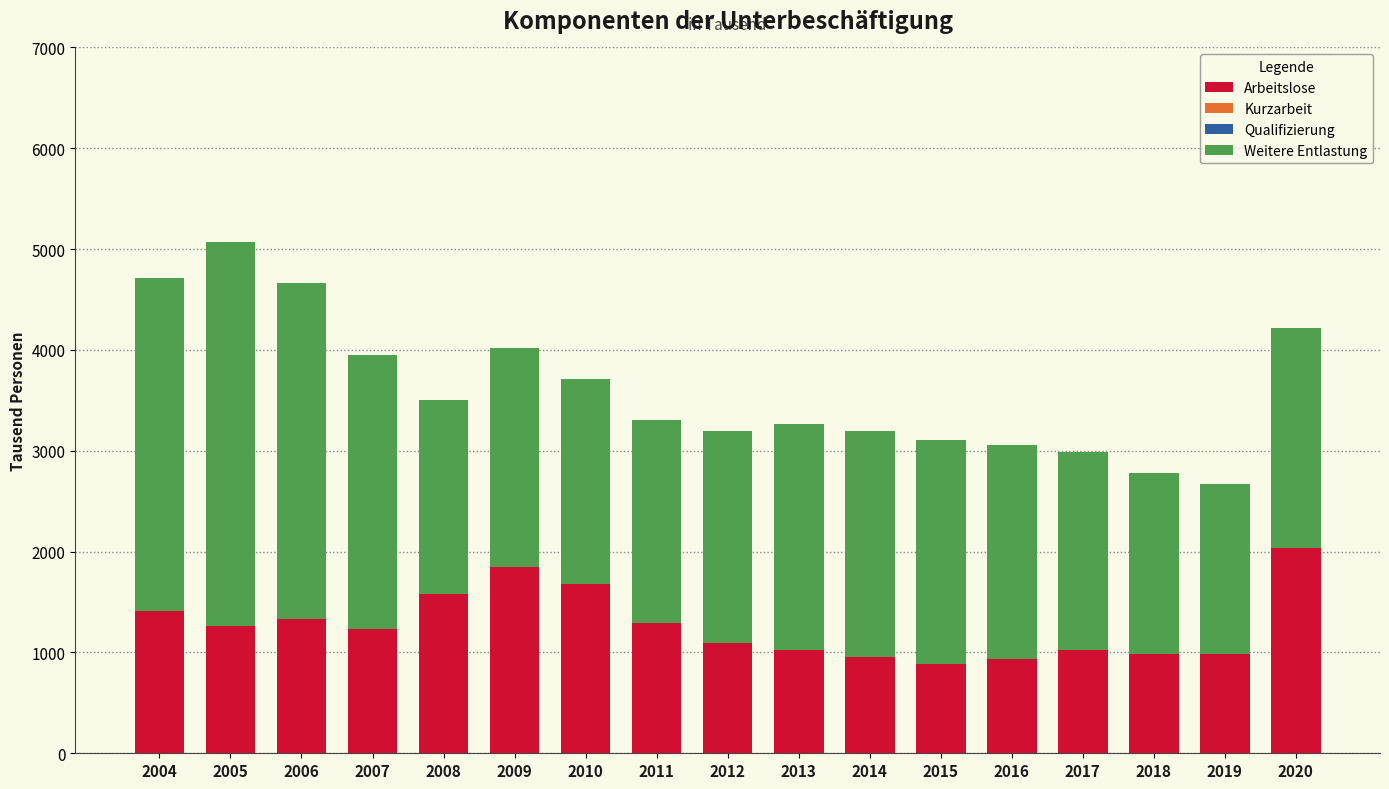

What are all the series names shown in the legend?

Arbeitslose, Kurzarbeit, Qualifizierung, Weitere Entlastung